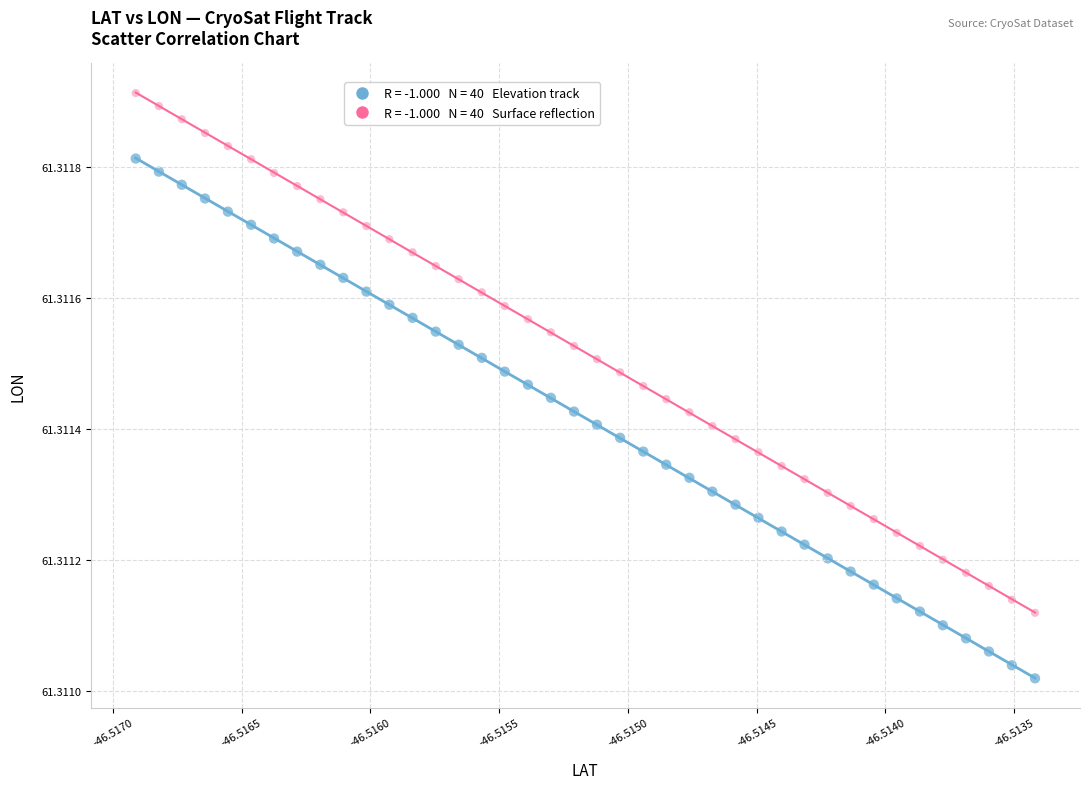

How many data points are displayed?

80